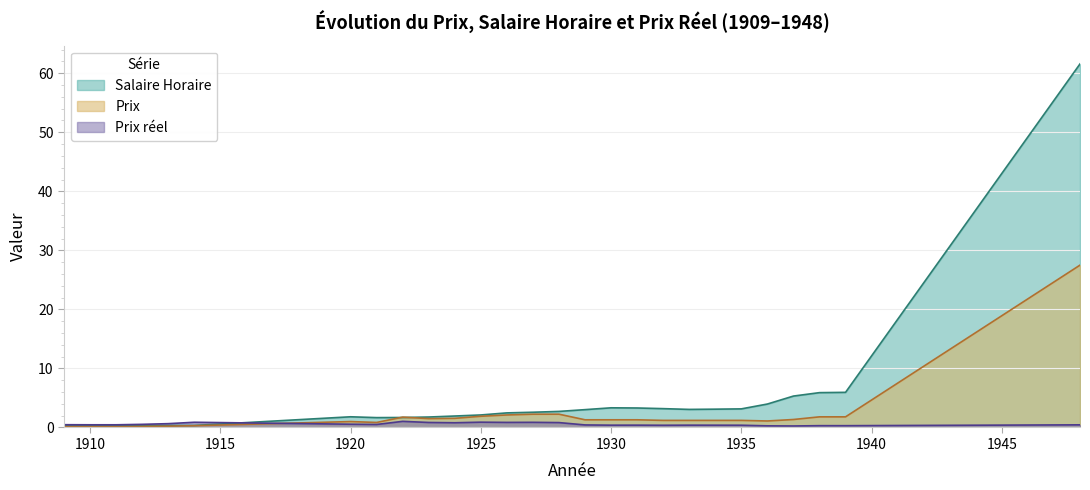

What is the minimum value for Prix reel?

0.3